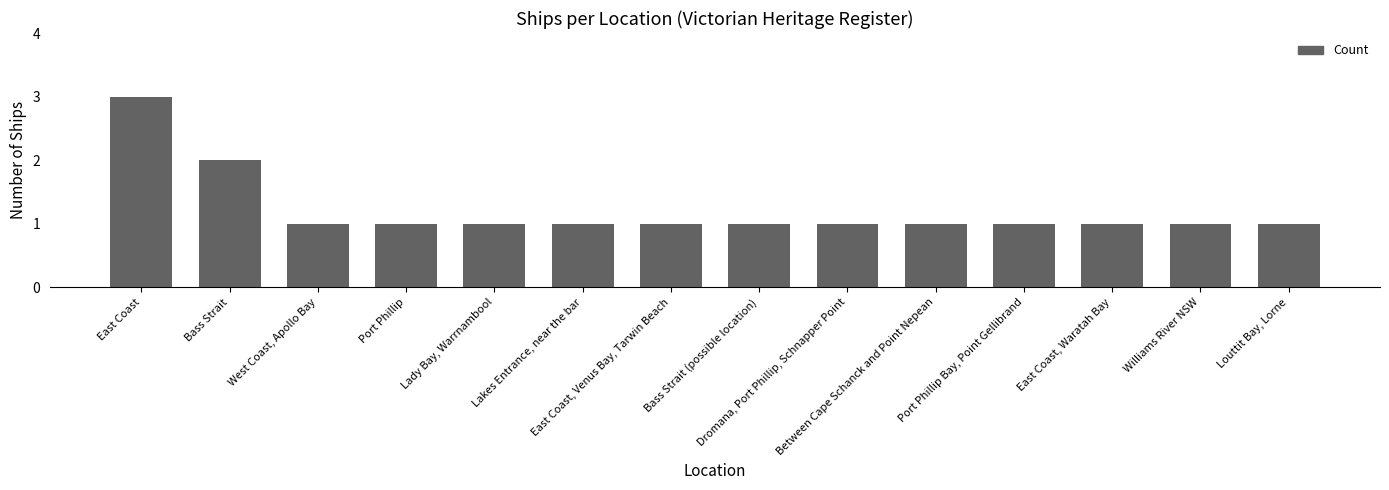

What is the greatest value displayed?

3